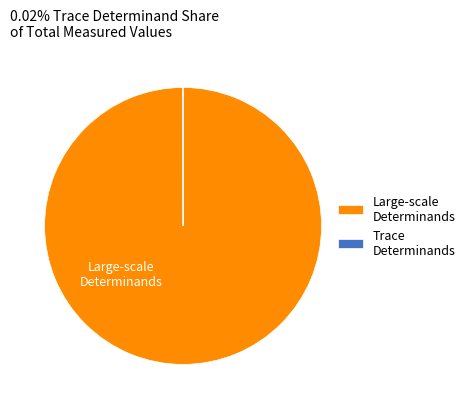

The Large-scale Determinands slice represents 100% of the pie. True or false?

True